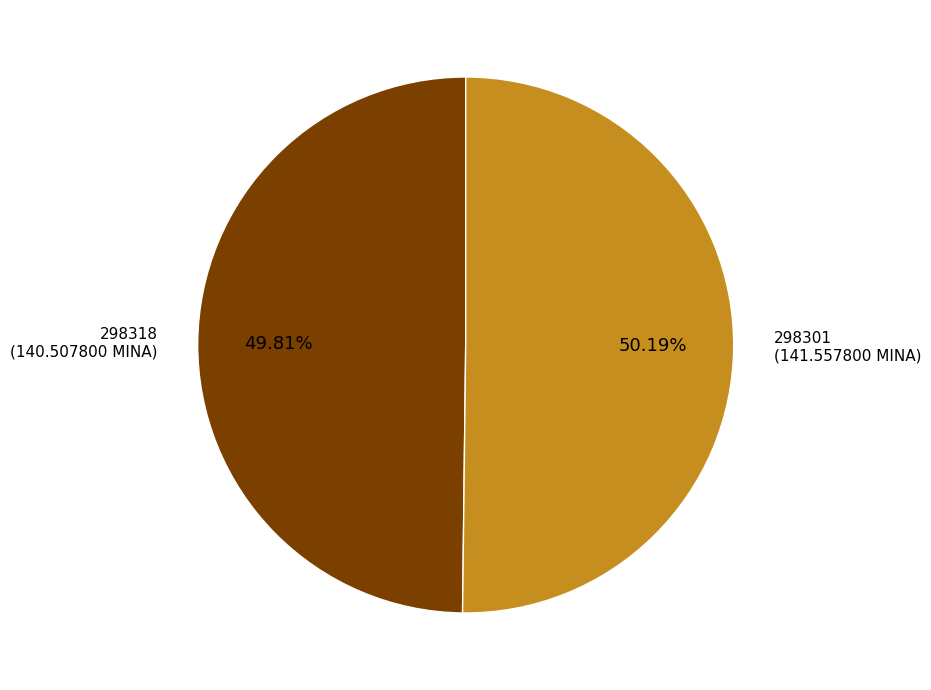

To the nearest percent, what is the combined percentage of 298318 and 298301?

100%